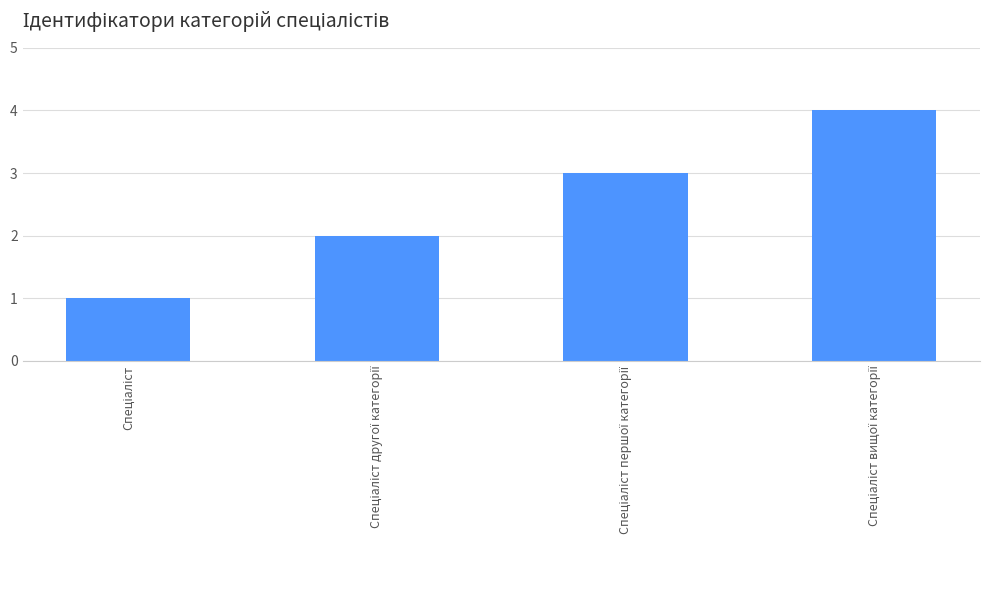

Reading left to right, what are all the values shown in this chart?

1	2	3	4